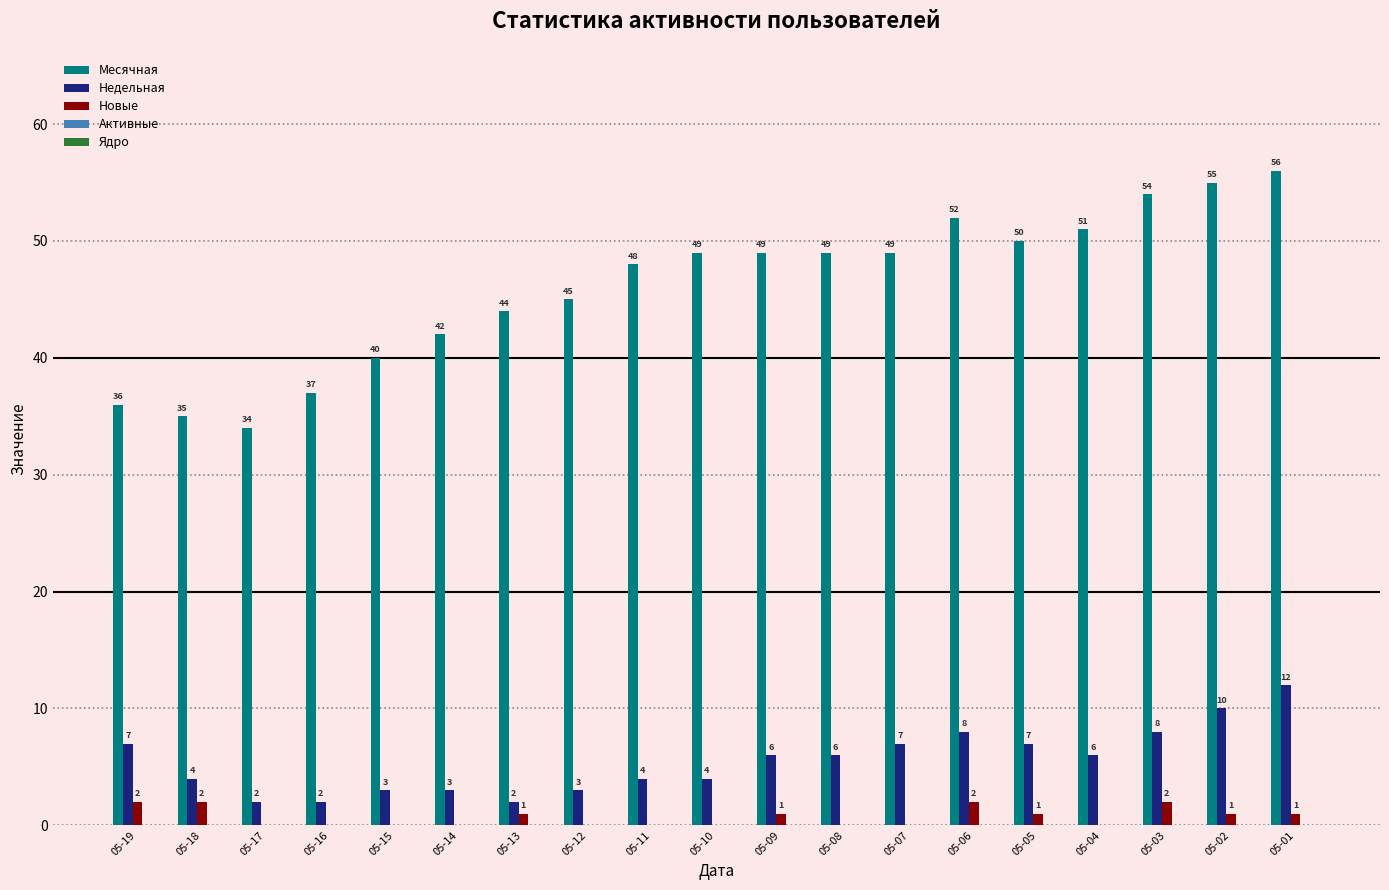

What is the sum of all Недельная values?

104